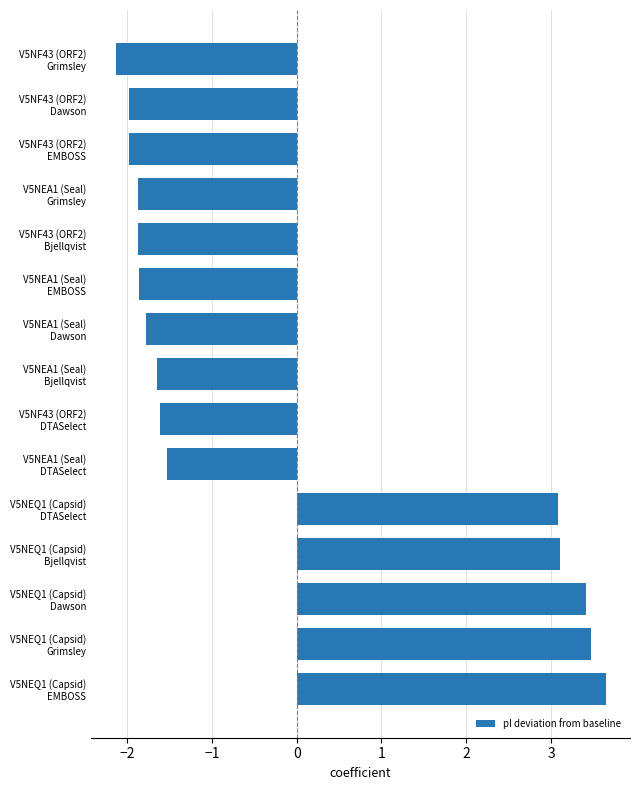

What is the smallest value displayed?

-2.1